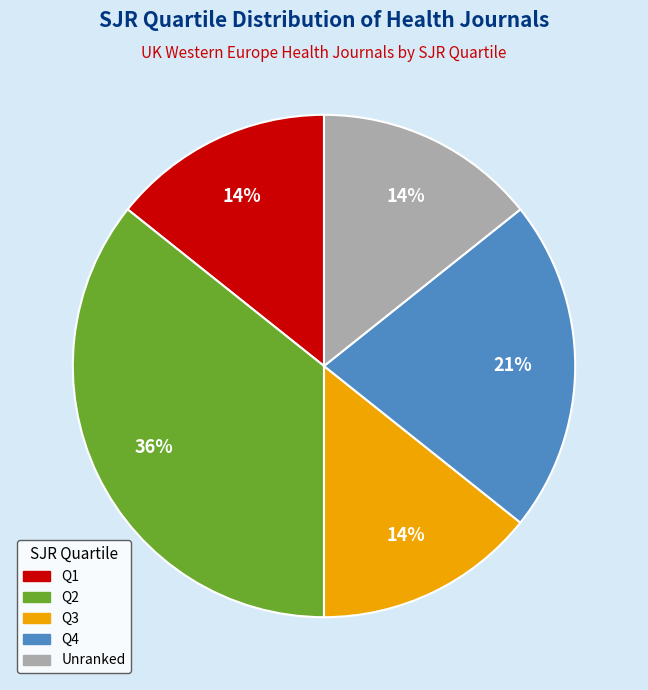

Which category has the biggest portion of the pie?

Q2